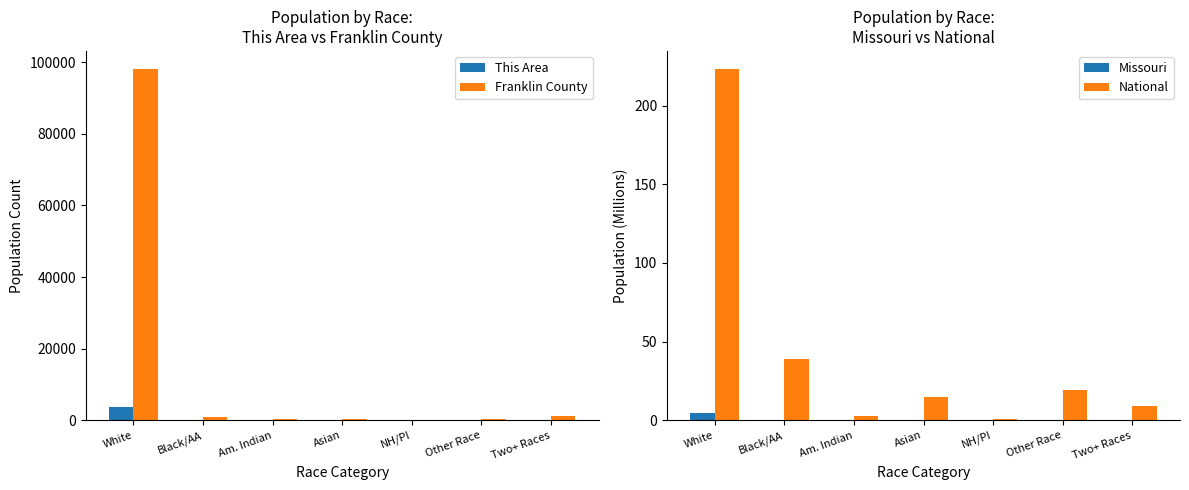

What is the average value of the Franklin County series?

14499